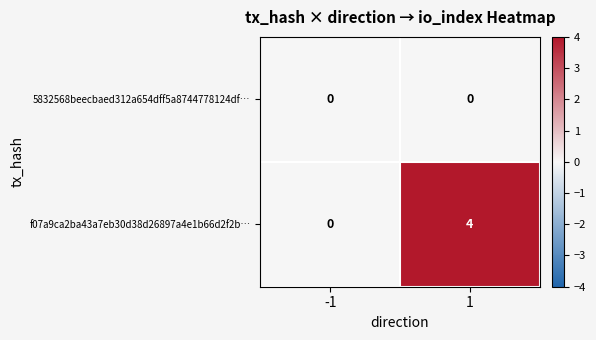

The value of f07a9ca2ba43a7eb30d38d26897a4e1b66d2f2b… at -1 is -2. True or false?

False